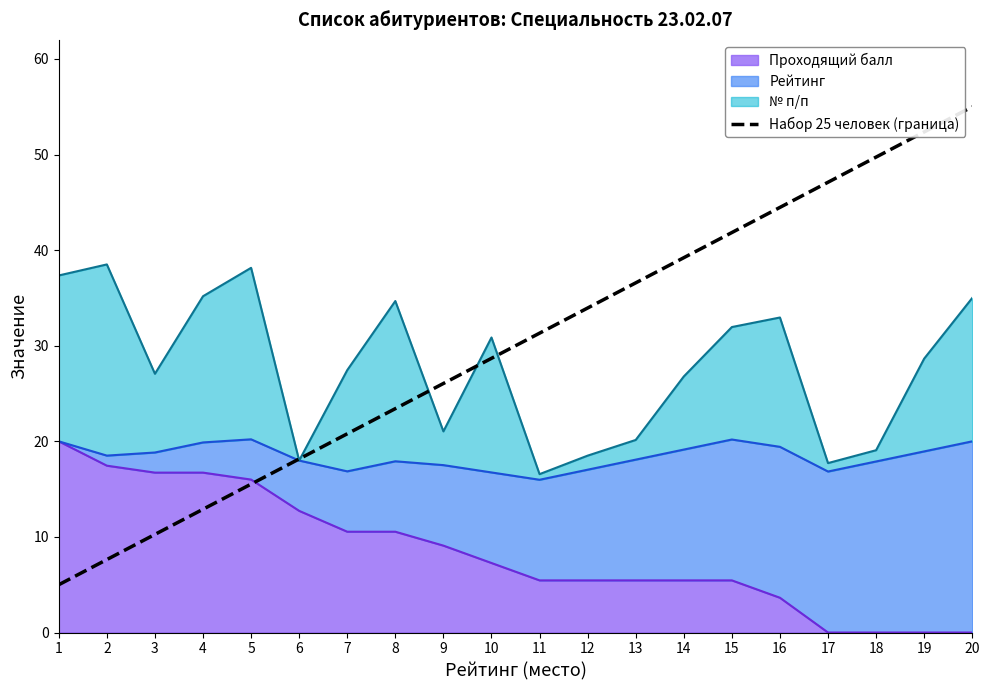

Which has a higher value, 15 or 14?

15